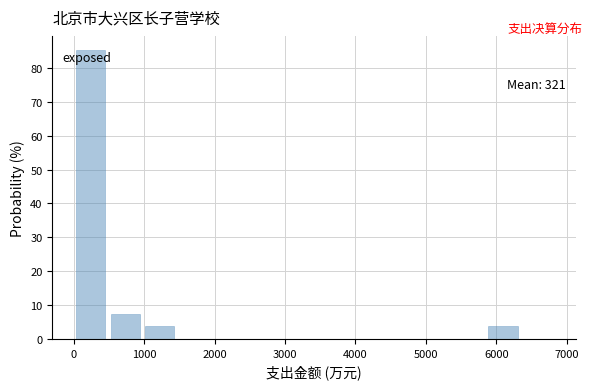

Which range on the x-axis has the tallest bar?

0 to 500